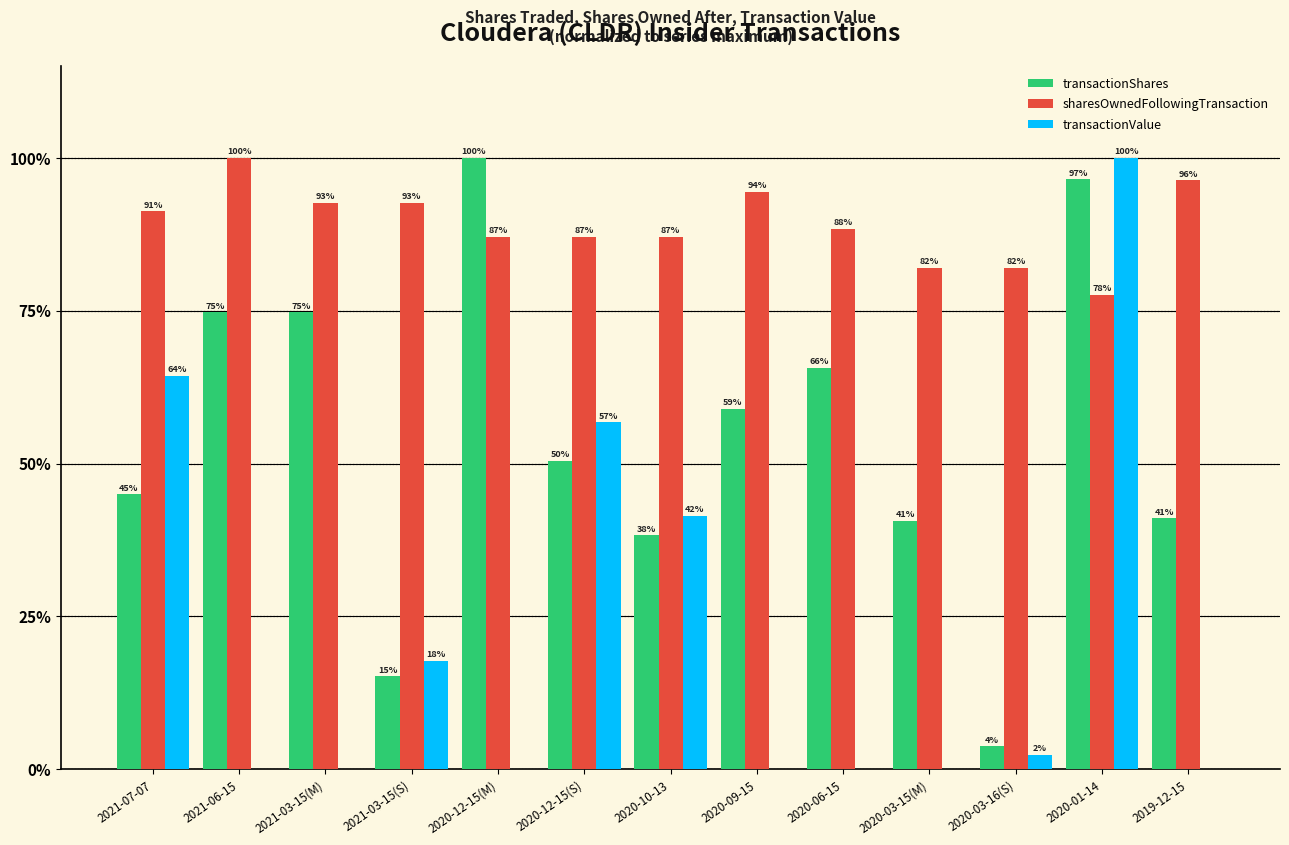

Read the transactionShares value at 2021-07-07.

45.0